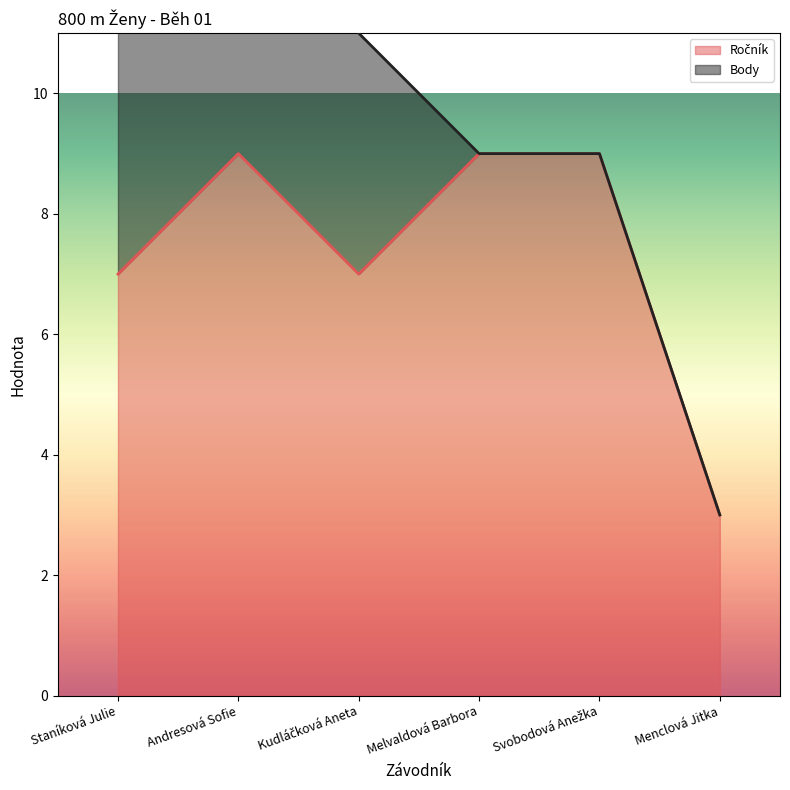

Where is the data nearest to the value 6?

Staníková Julie